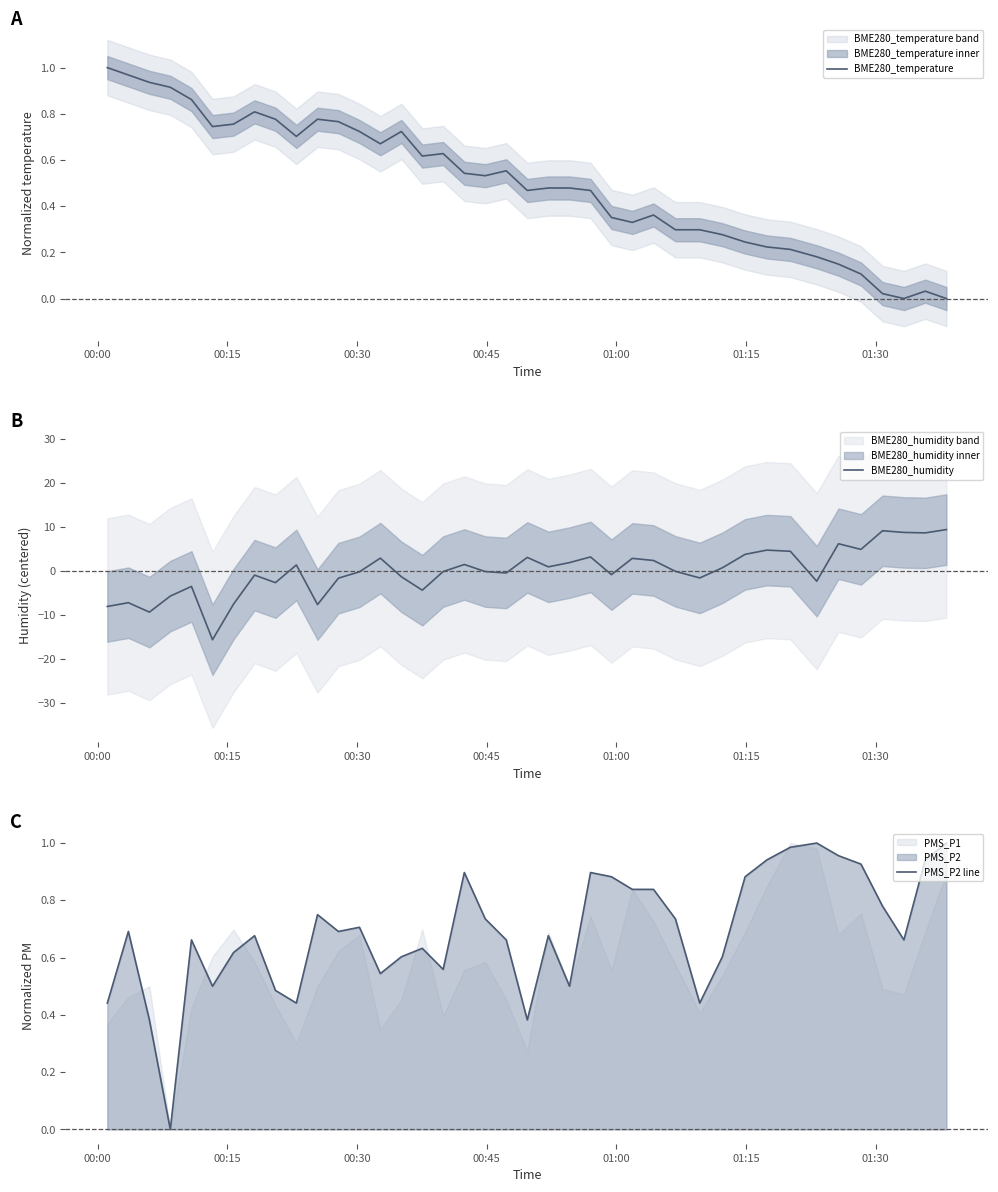

Which series ends up on top after the final intersection of BME280_humidity and PMS_P2 line?

BME280_humidity